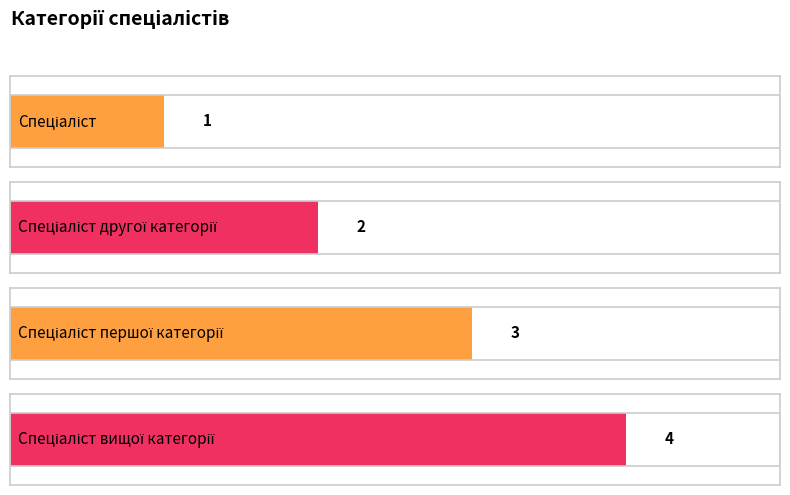

Reading left to right, list all the values displayed in this chart.

1	2	3	4